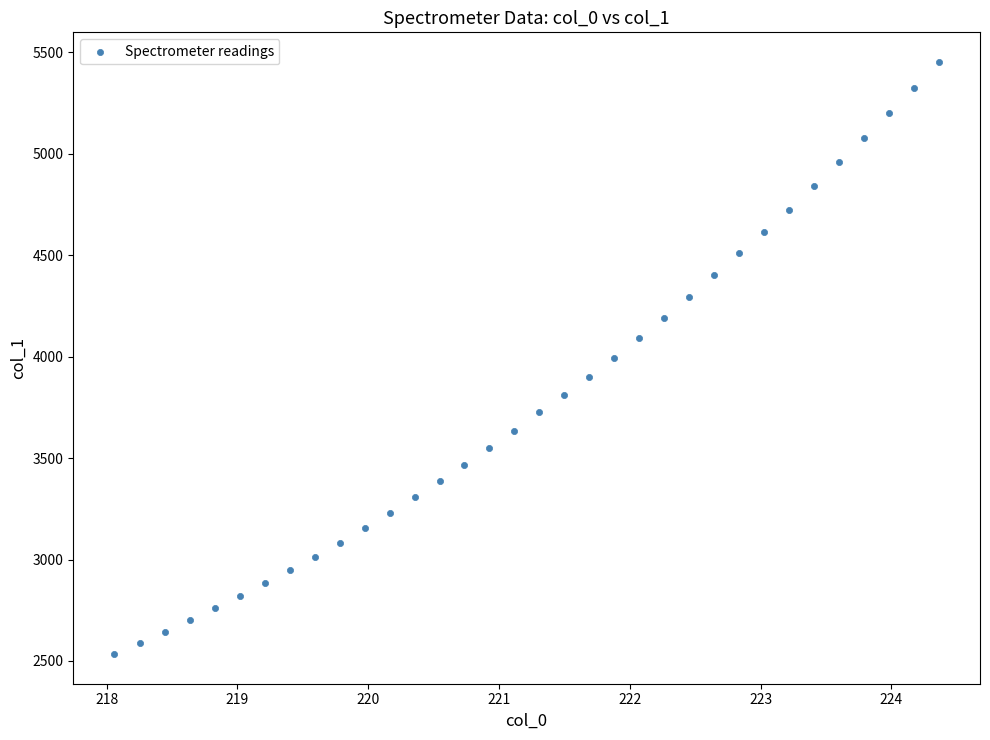

What is the range of Y values (max minus min)?

2919.2